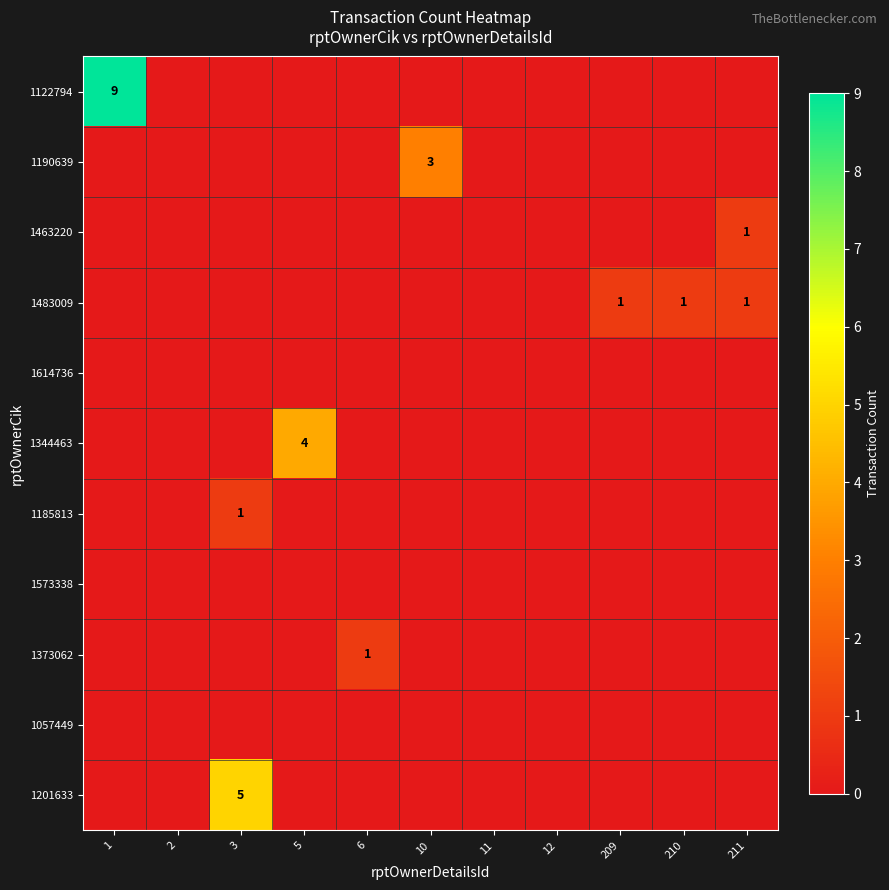

Which series changed the most between 2 and 209?

1483009